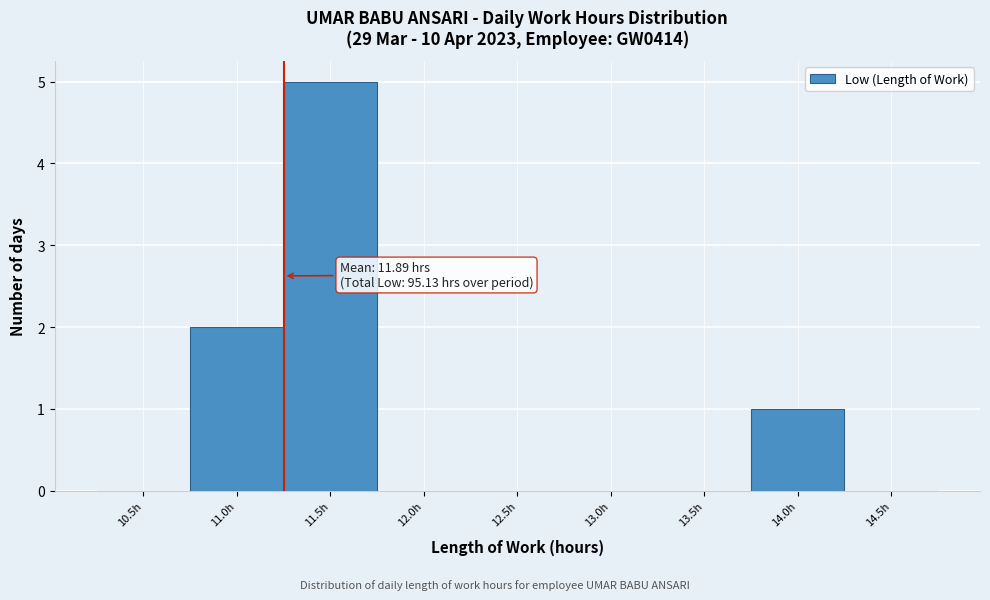

Reading left to right, what are all the values shown in this chart?

10.5h=0	11.0h=2	11.5h=5	12.0h=0	12.5h=0	13.0h=0	13.5h=0	14.0h=1	14.5h=0